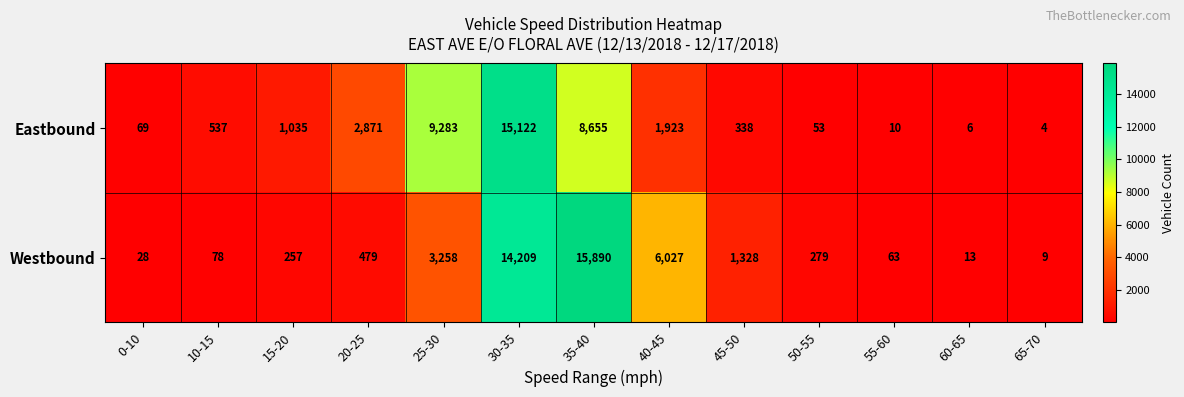

Read the Eastbound value at 45-50.

338